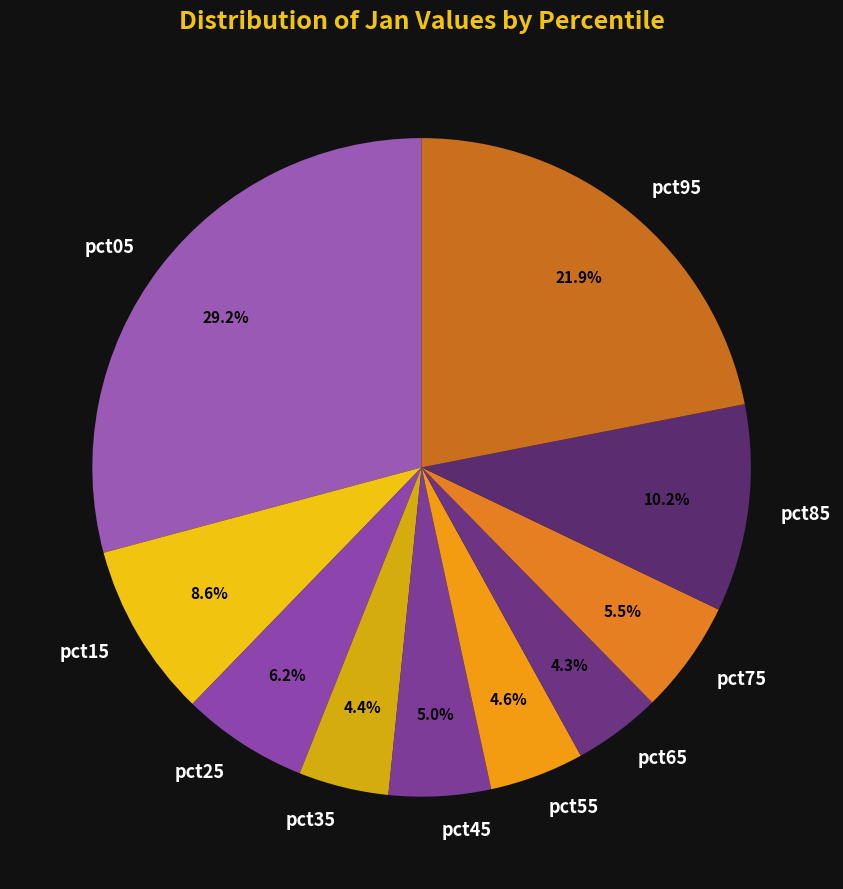

How many slices are in this pie chart?

10